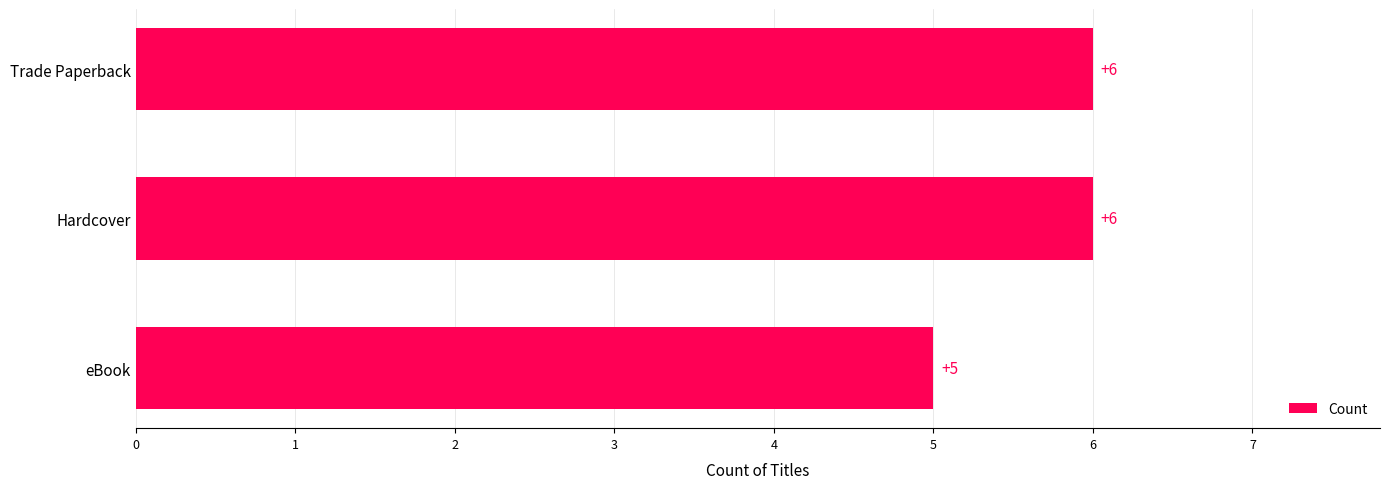

Does the chart contain stacked bars?

No